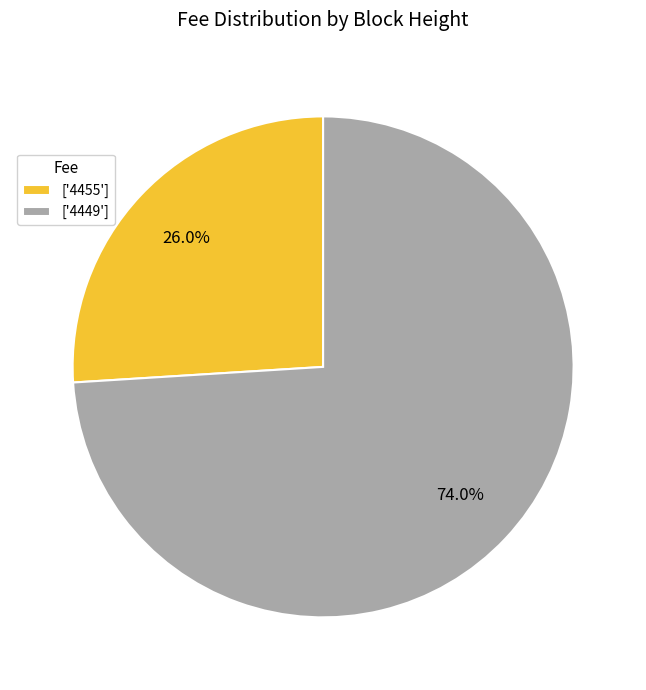

How many segments does this pie chart have?

2